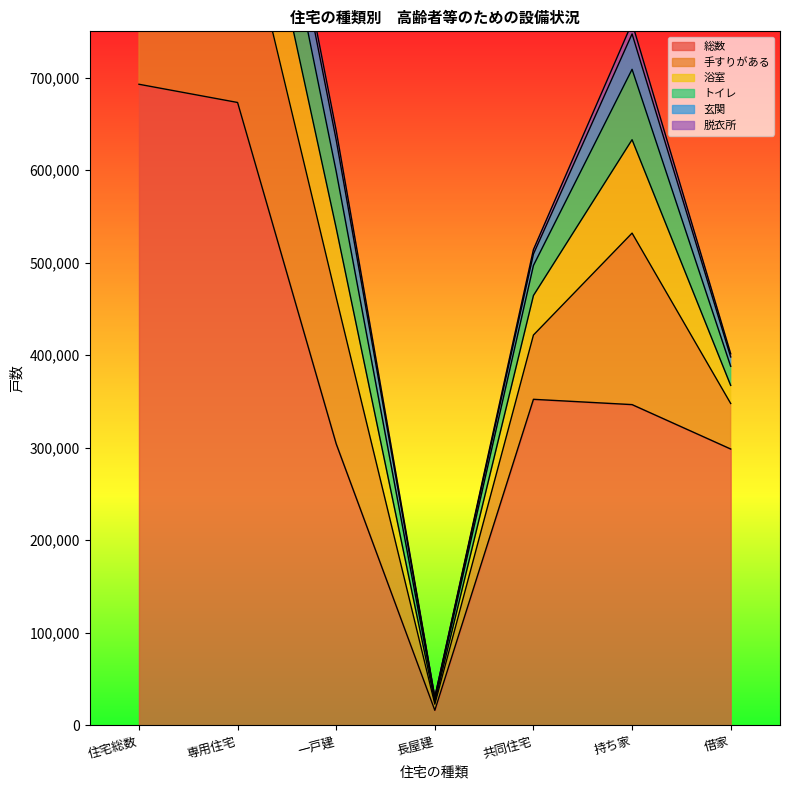

At 借家, list the series in order from smallest to largest.

脱衣所, 玄関, 浴室, トイレ, 手すりがある, 総数